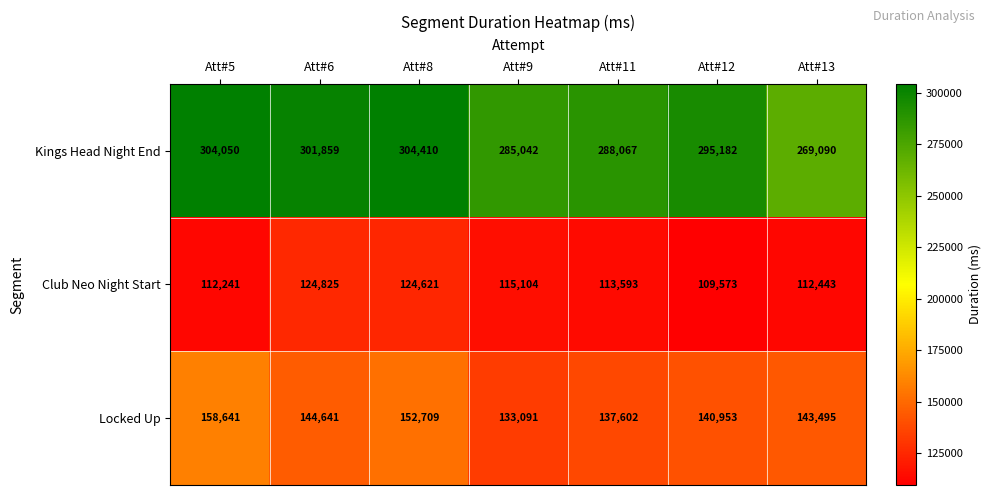

What is the sum of all Locked Up values?

1011132